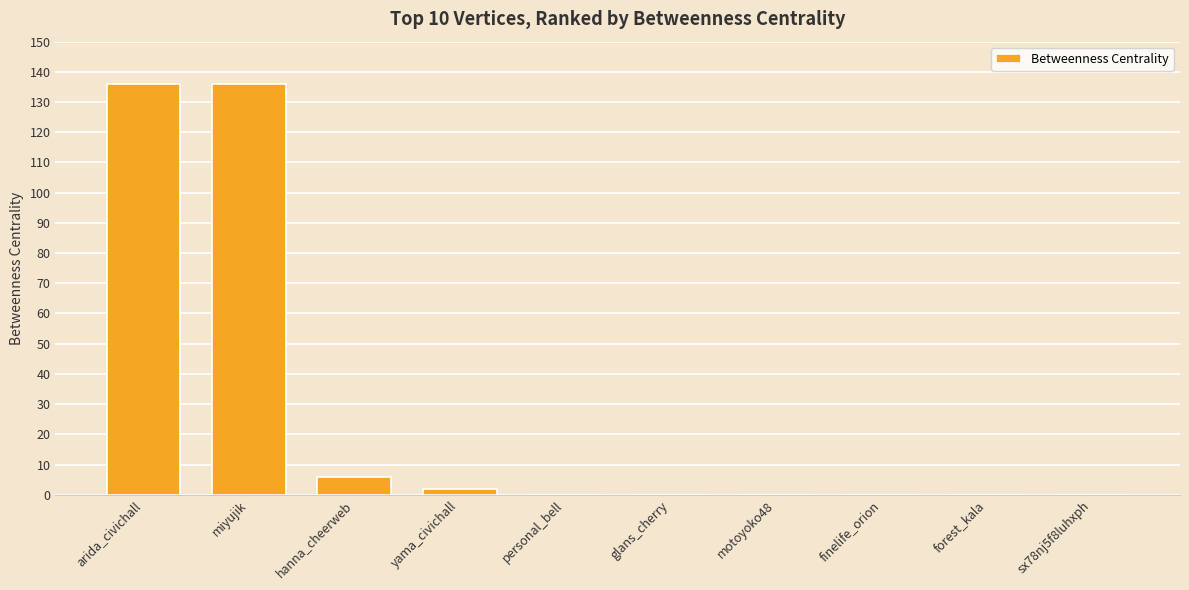

Is it true that the value at miyujik is 136?

True